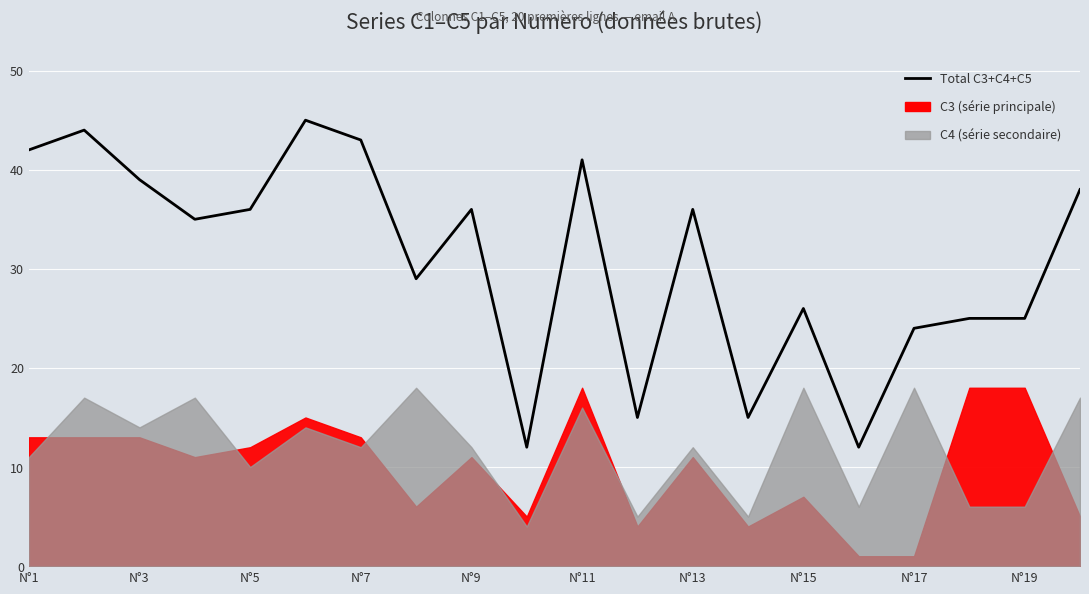

Reading right to left, what are all the values shown in this chart?

38	25	25	24	12	26	15	36	15	41	12	36	29	43	45	36	35	39	44	42